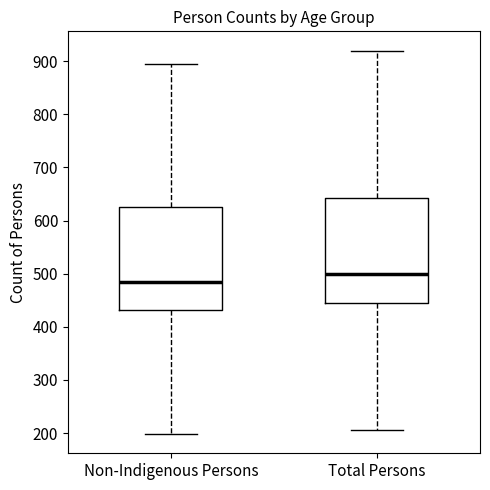

Reading left to right, transcribe this box plot: for each box, give where its median line is, the range the box spans, and where its two whiskers end, as read against the y-axis. The values are not printed on the chart, so give them approximately, as read against the axis.

Non-Indigenous Persons: median 490, box 430 to 620, whiskers 200 to 900
Total Persons: median 500, box 440 to 640, whiskers 210 to 920